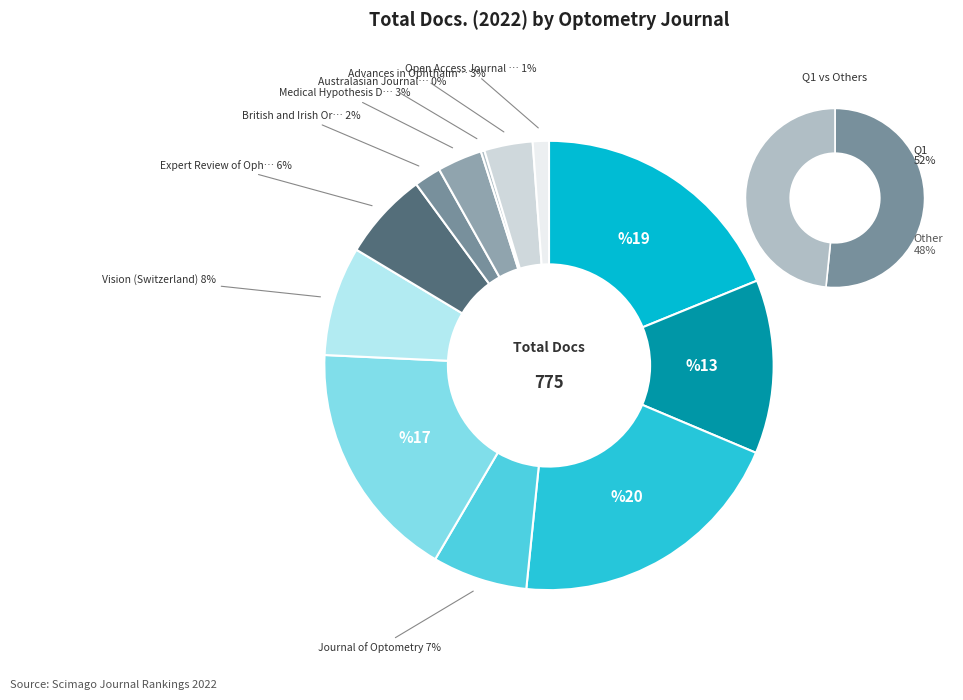

To the nearest percent, what is the average slice percentage?

8%